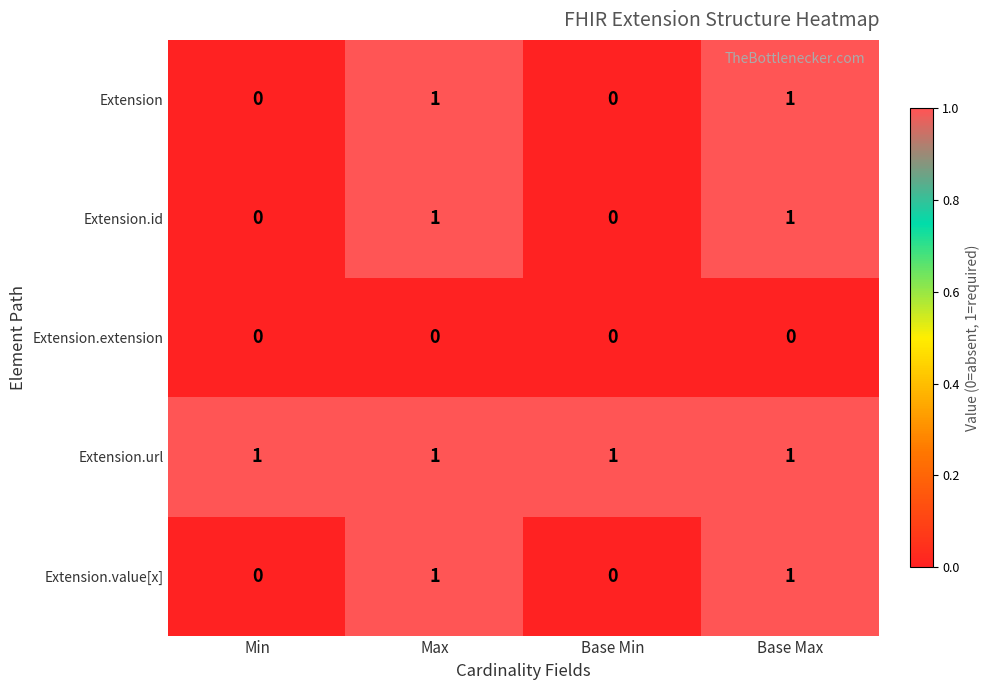

What is the total value across all series at Base Max?

4